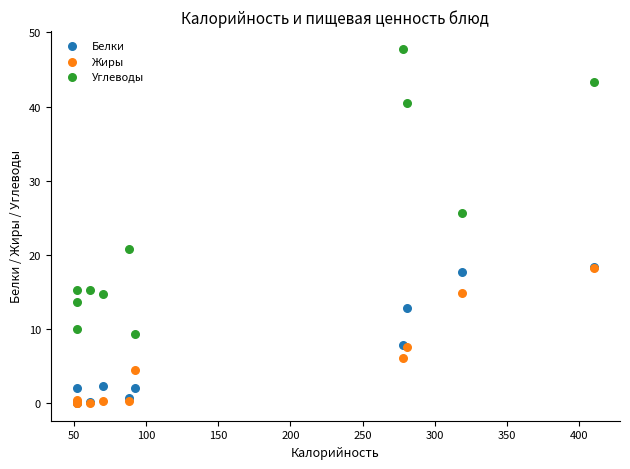

In the Углеводы series, what Y value is closest to 28?

25.6